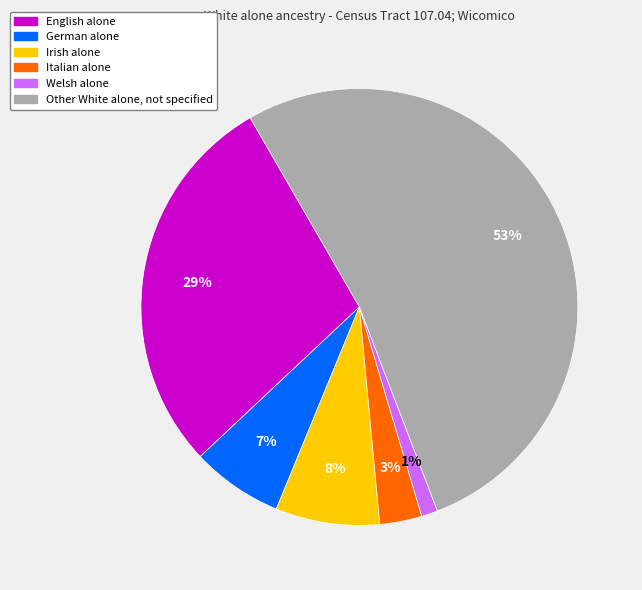

To the nearest percent, what is the combined percentage of Irish alone and Welsh alone?

9%